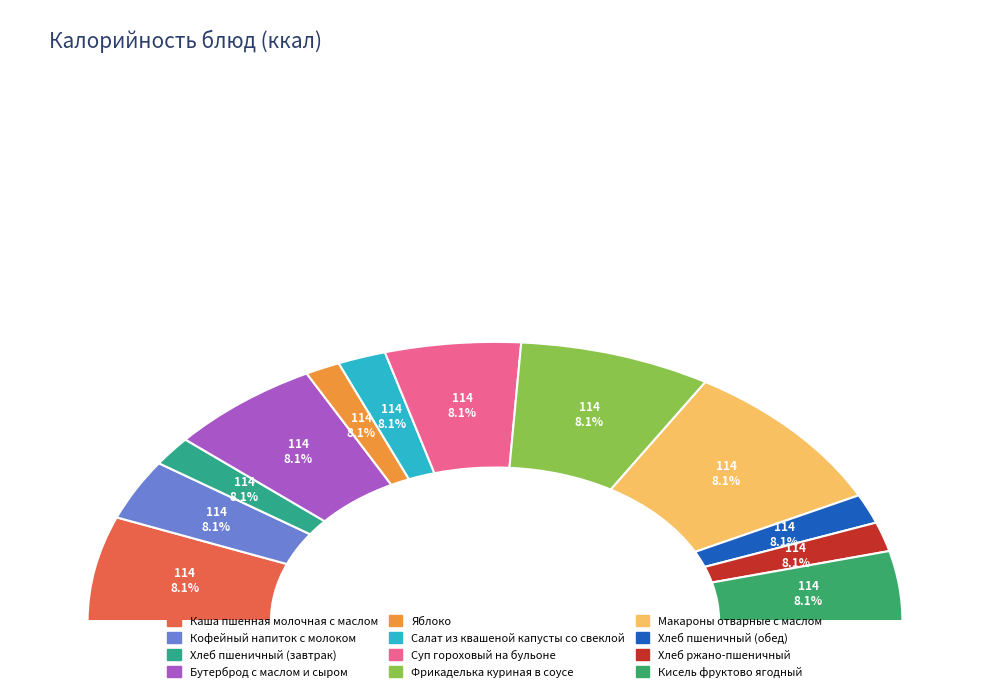

To the nearest percent, what is the difference between the largest and smallest slice percentages?

15%